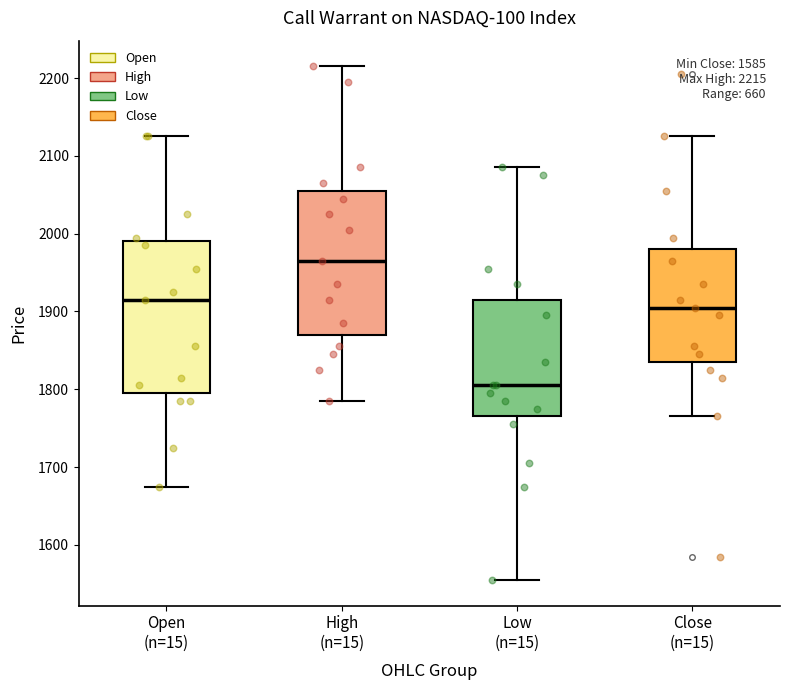

Which box has the highest median line?

High (n=15)